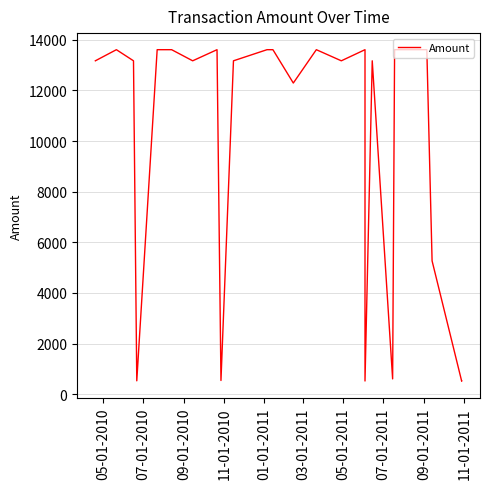

How many categories are shown in the chart?

24